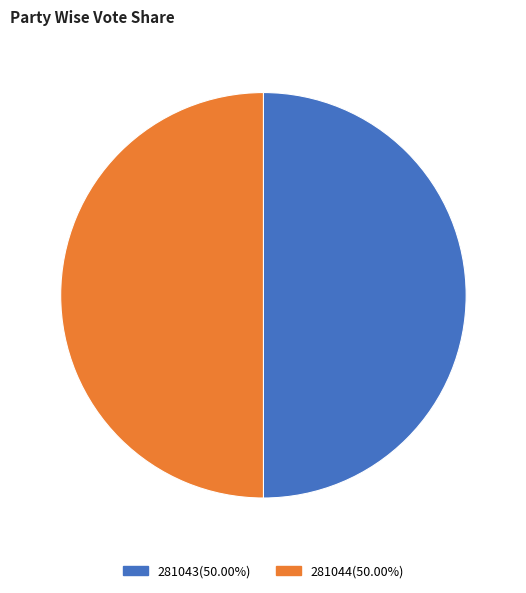

Do 281043 and 281044 together represent more than half of the pie?

Yes